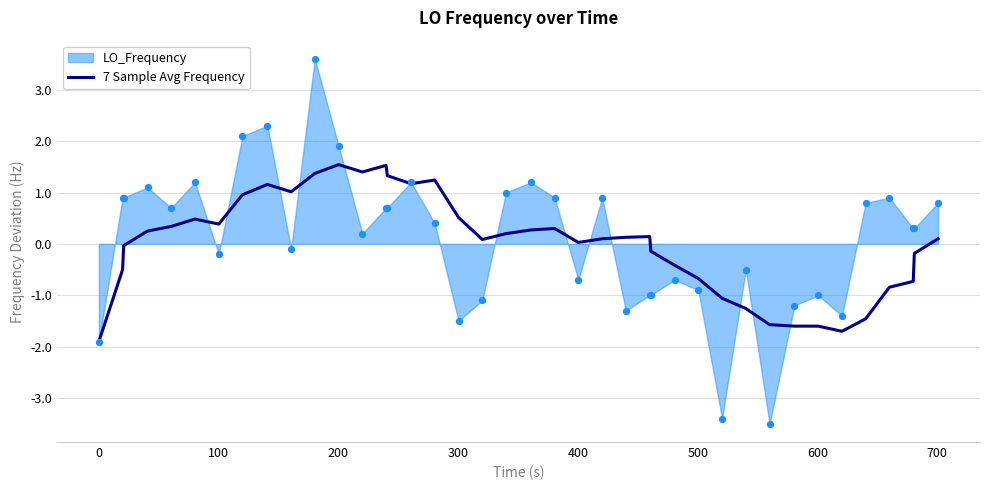

What is the lowest value of the 7 Sample Avg Frequency series?

-1.9